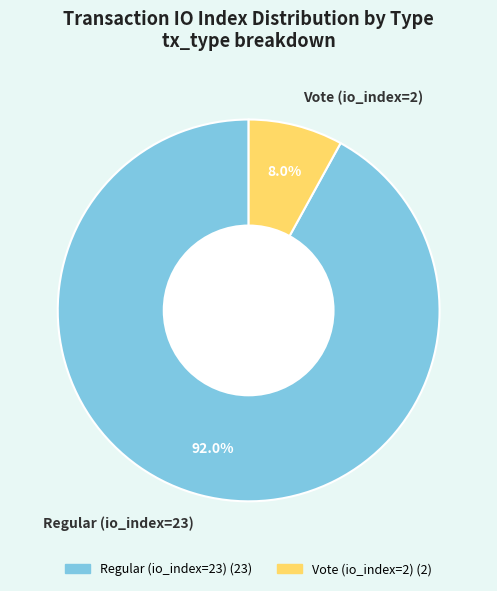

Count the number of slices in the pie.

2